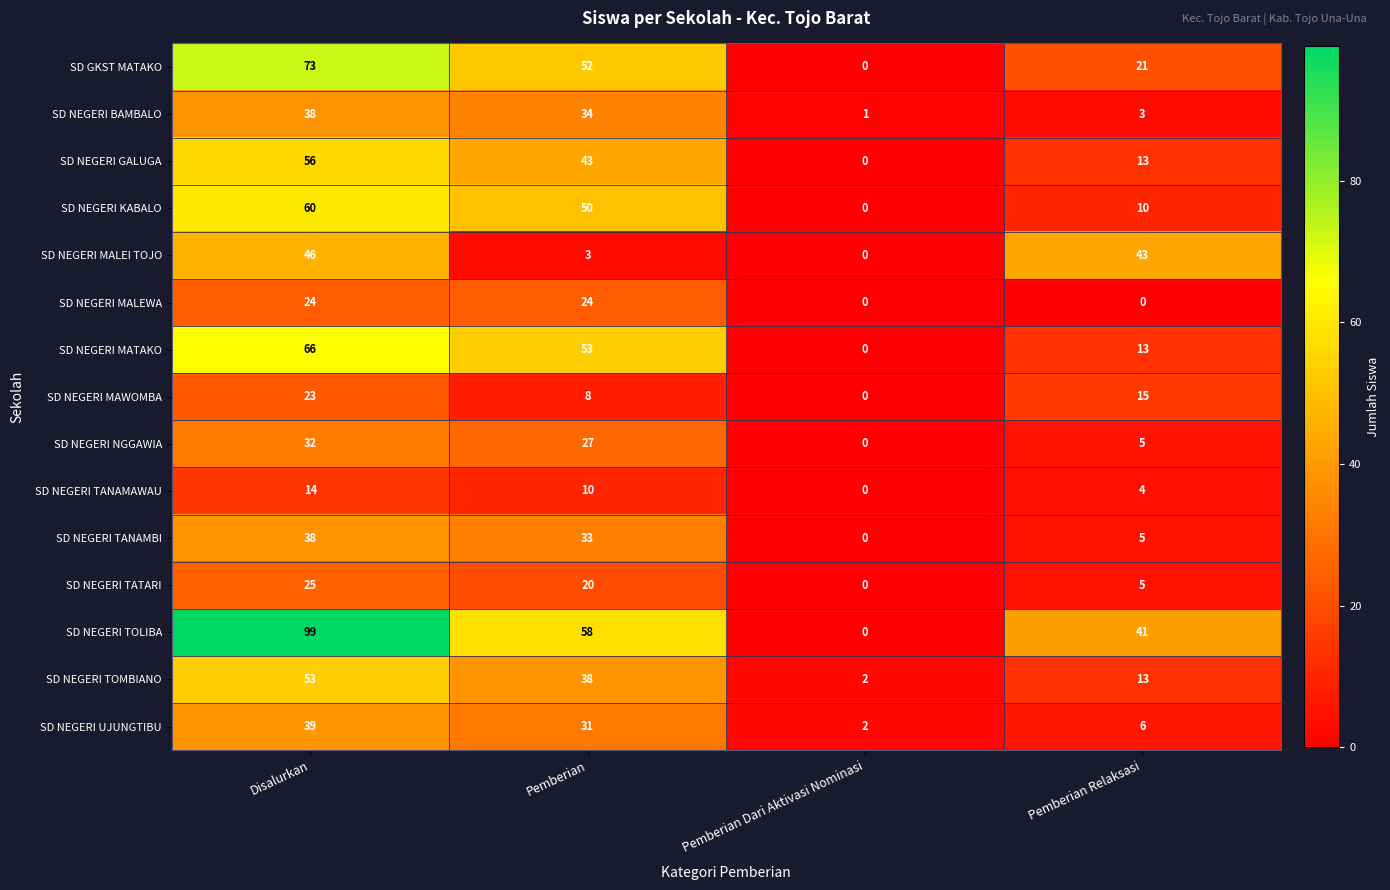

Which series has the largest range (max minus min)?

SD NEGERI TOLIBA